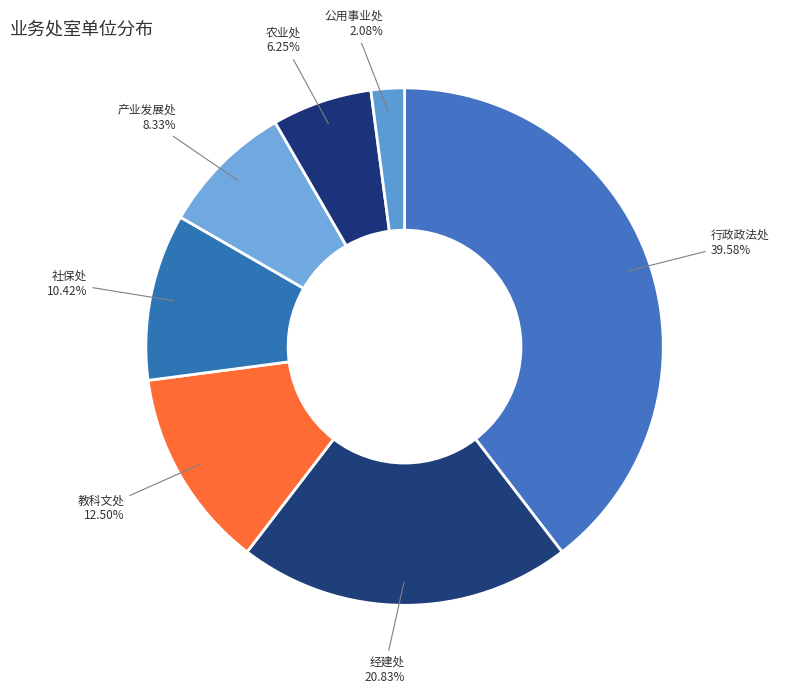

Is the sum of 行政政法处 and 农业处 greater than half?

No